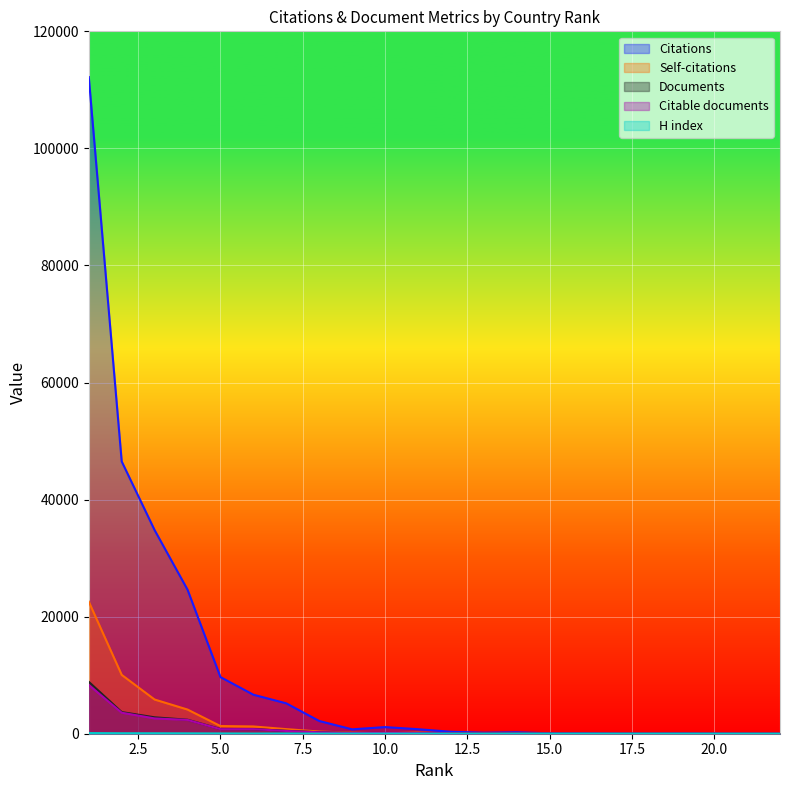

What is the value of the Citable documents point at the 5th from the left?

774